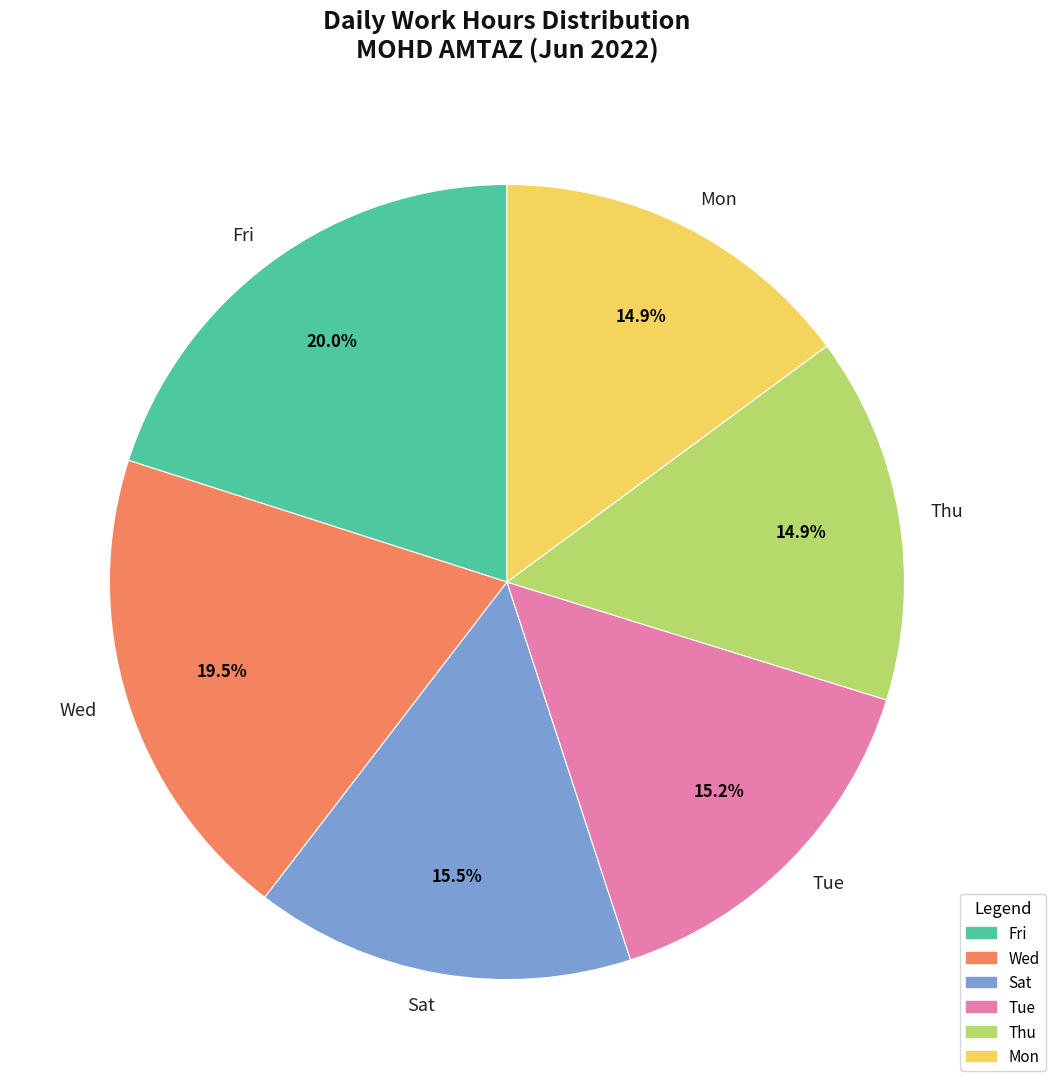

Is the sum of Mon and Tue greater than half?

No